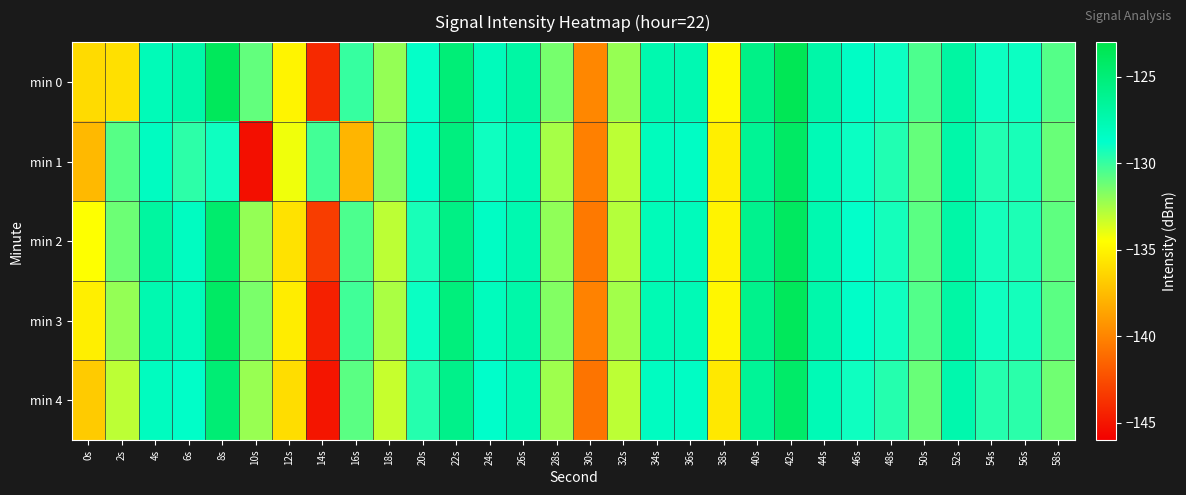

Reading left to right, list all the values displayed in this chart.

min 0: 0s=-136.1	2s=-135.9	4s=-127.9	6s=-127.2	8s=-123.7	10s=-131.0	12s=-135.0	14s=-144.1	16s=-130.0	18s=-132.1	20s=-128.9	22s=-125.0	24s=-128.0	26s=-127.0	28s=-131.4	30s=-139.9	32s=-132.1	34s=-127.5	36s=-127.6	38s=-134.7	40s=-125.7	42s=-123.4	44s=-127.1	46s=-128.5	48s=-129.0	50s=-130.5	52s=-126.9	54s=-129.0	56s=-129.0	58s=-130.7
min 1: 0s=-137.6	2s=-130.7	4s=-128.3	6s=-129.8	8s=-129.1	10s=-145.2	12s=-134.2	14s=-130.3	16s=-137.8	18s=-131.7	20s=-128.5	22s=-125.3	24s=-129.1	26s=-127.8	28s=-132.5	30s=-140.2	32s=-133.0	34s=-128.1	36s=-128.4	38s=-135.2	40s=-126.3	42s=-124.1	44s=-127.8	46s=-129.0	48s=-129.5	50s=-131.0	52s=-127.2	54s=-129.5	56s=-129.3	58s=-131.1
min 2: 0s=-134.5	2s=-131.2	4s=-126.8	6s=-128.3	8s=-124.5	10s=-132.1	12s=-135.8	14s=-143.2	16s=-130.5	18s=-133.0	20s=-129.3	22s=-125.6	24s=-128.4	26s=-127.5	28s=-132.0	30s=-140.5	32s=-132.8	34s=-127.9	36s=-128.0	38s=-135.0	40s=-126.0	42s=-123.9	44s=-127.5	46s=-128.8	48s=-129.2	50s=-130.8	52s=-127.1	54s=-129.2	56s=-129.4	58s=-130.9
min 3: 0s=-135.2	2s=-132.1	4s=-127.5	6s=-127.9	8s=-124.1	10s=-131.5	12s=-135.3	14s=-144.5	16s=-130.2	18s=-132.6	20s=-129.0	22s=-125.2	24s=-128.1	26s=-127.2	28s=-131.7	30s=-140.1	32s=-132.4	34s=-127.7	36s=-127.8	38s=-134.9	40s=-125.9	42s=-123.7	44s=-127.3	46s=-128.6	48s=-129.1	50s=-130.6	52s=-127.0	54s=-129.1	56s=-129.2	58s=-130.8
min 4: 0s=-136.8	2s=-133.0	4s=-128.2	6s=-128.6	8s=-124.8	10s=-132.2	12s=-136.0	14s=-145.0	16s=-130.8	18s=-133.2	20s=-129.6	22s=-125.8	24s=-128.7	26s=-127.8	28s=-132.3	30s=-140.7	32s=-133.0	34s=-128.3	36s=-128.4	38s=-135.5	40s=-126.4	42s=-124.3	44s=-127.8	46s=-129.1	48s=-129.6	50s=-131.1	52s=-127.4	54s=-129.6	56s=-129.7	58s=-131.3